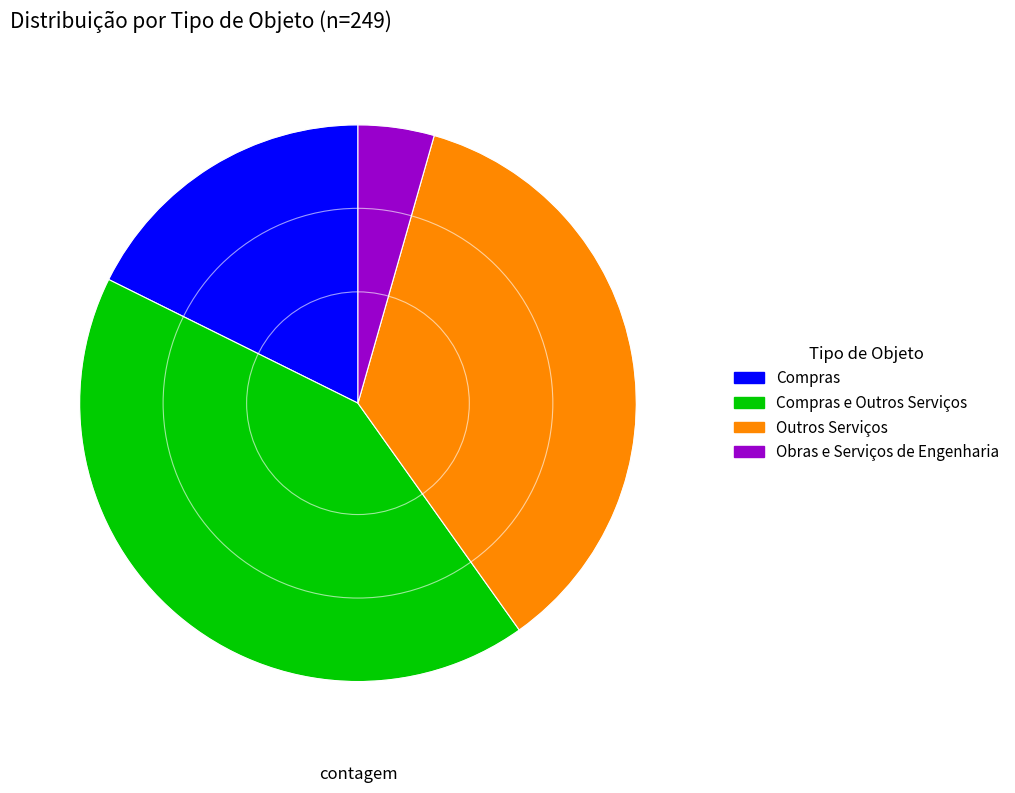

Is there any slice that represents more than half of the pie?

No